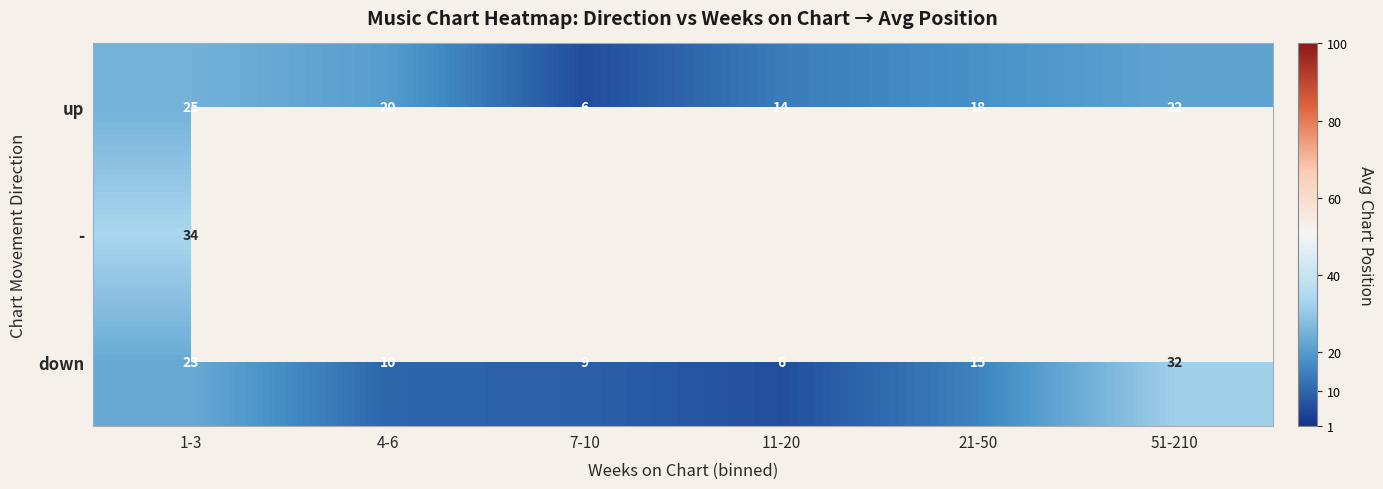

What is the total value across all series at 1-3?

82